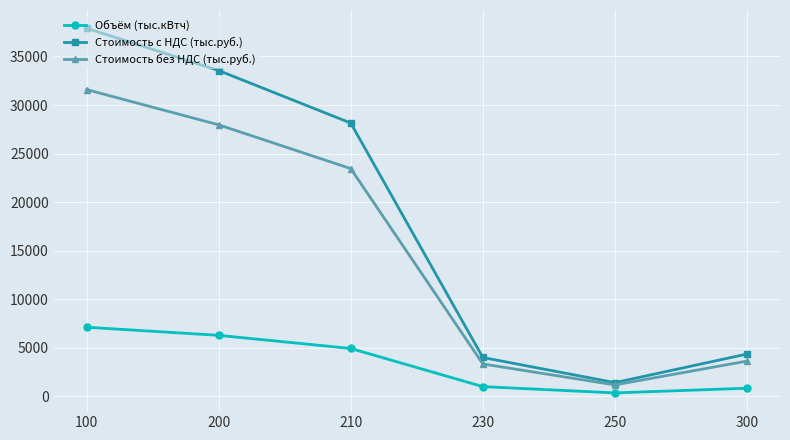

What is the difference between the Стоимость без НДС (тыс.руб.) values at 100 and 210?

8139.2